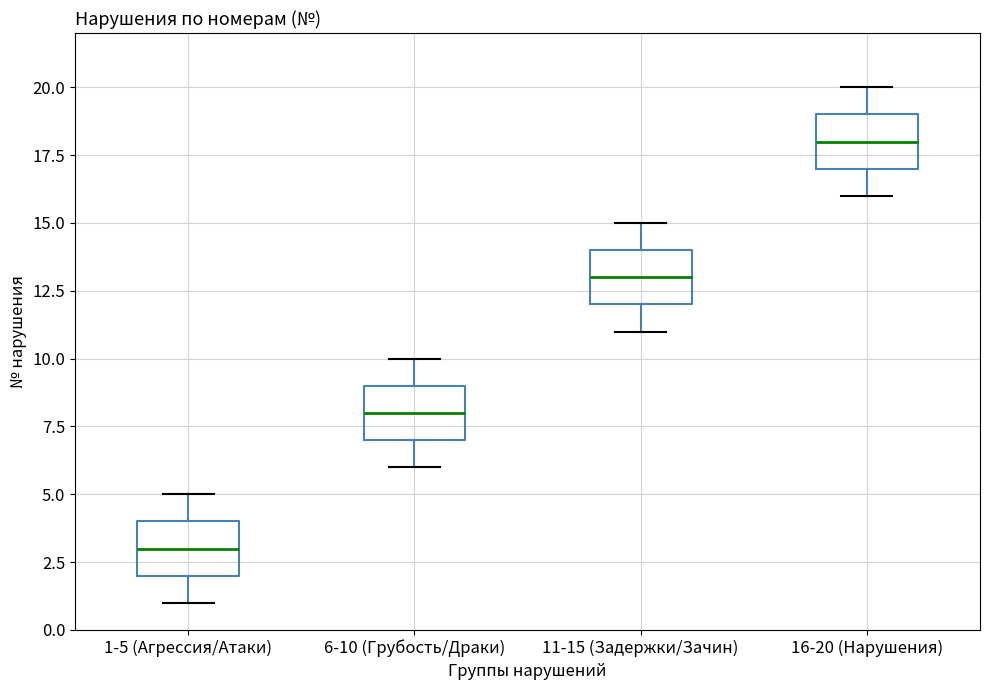

Where does the upper whisker of the box for 16-20 (Нарушения) end on the y-axis? The values are not printed on the chart, so give them approximately, as read against the axis.

20